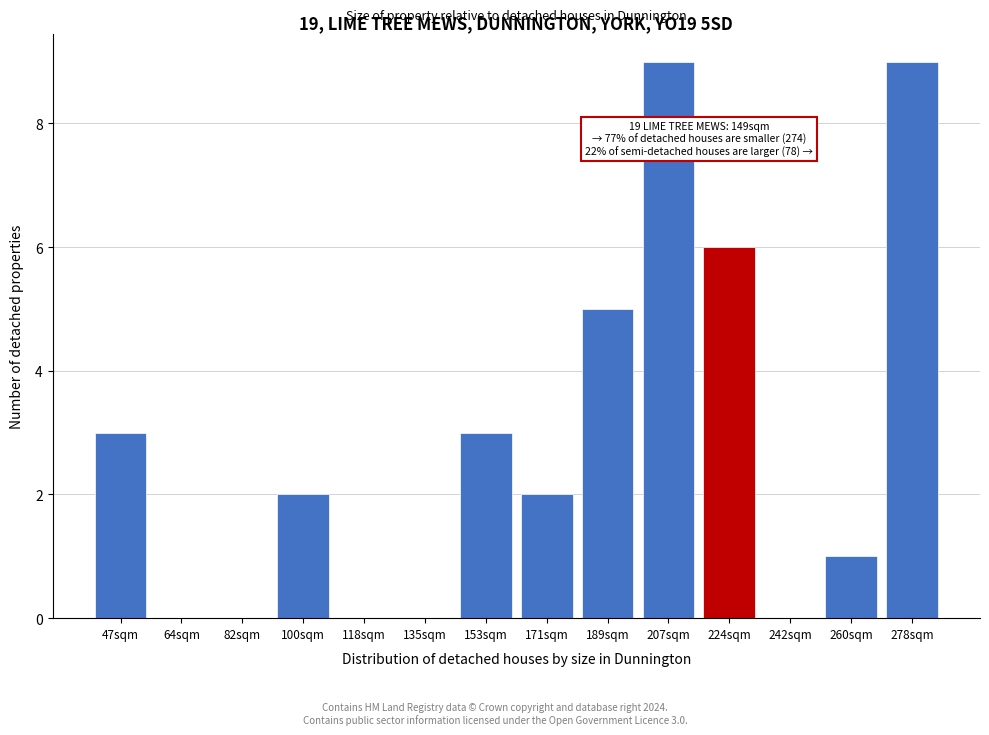

Reading left to right, what are all the values shown in this chart?

47sqm=3	64sqm=0	82sqm=0	100sqm=2	118sqm=0	135sqm=0	153sqm=3	171sqm=2	189sqm=5	207sqm=9	224sqm=6	242sqm=0	260sqm=1	278sqm=9